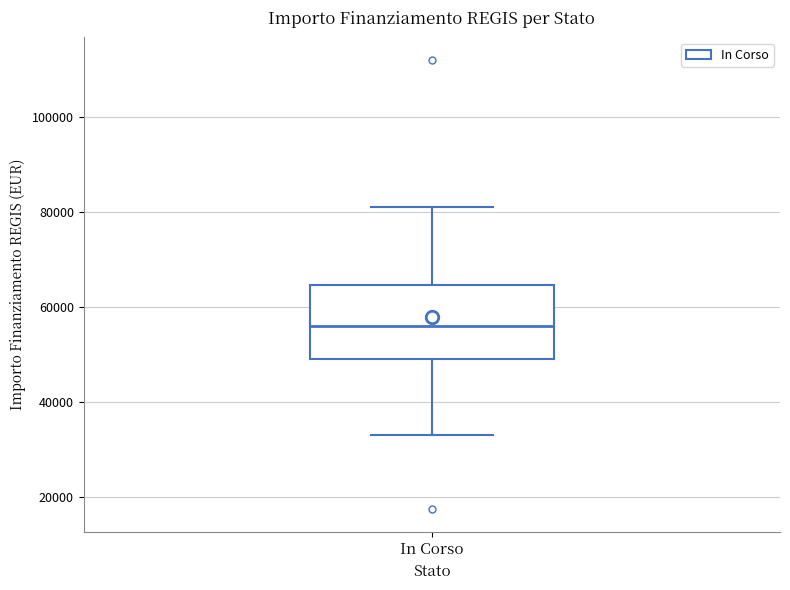

Where does the upper whisker of the box for In Corso end on the y-axis? The values are not printed on the chart, so give them approximately, as read against the axis.

80000